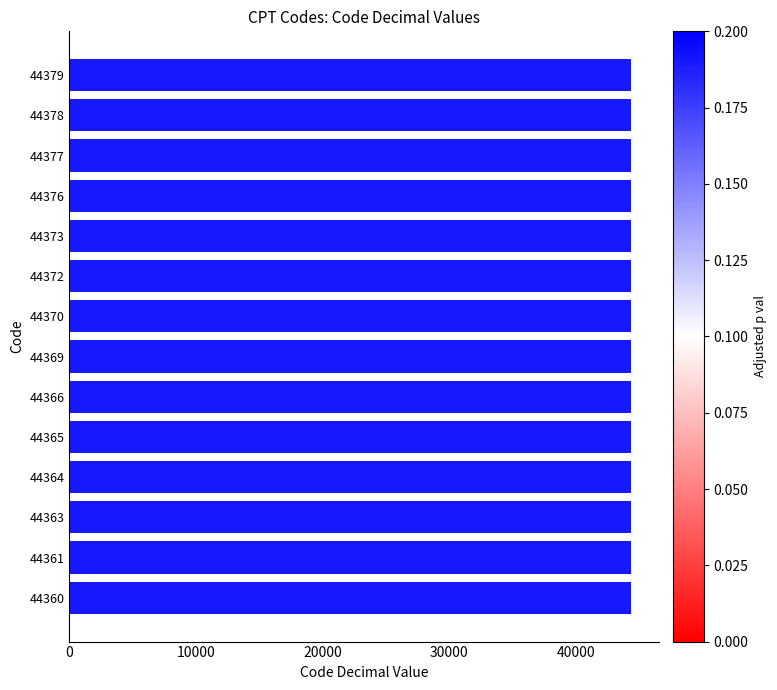

Approximately how many times larger is the value at 44364 compared to 44365?

1.0